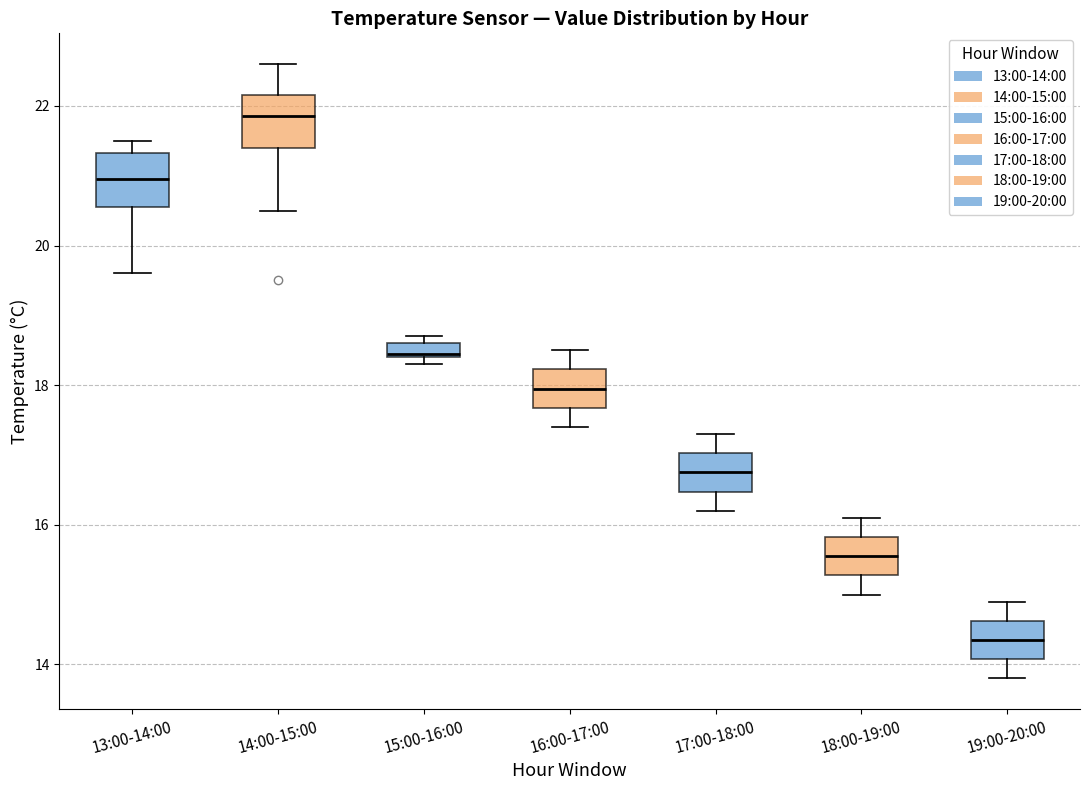

Where is the lower edge of the box for 15:00-16:00 on the y-axis? The values are not printed on the chart, so give them approximately, as read against the axis.

18.4